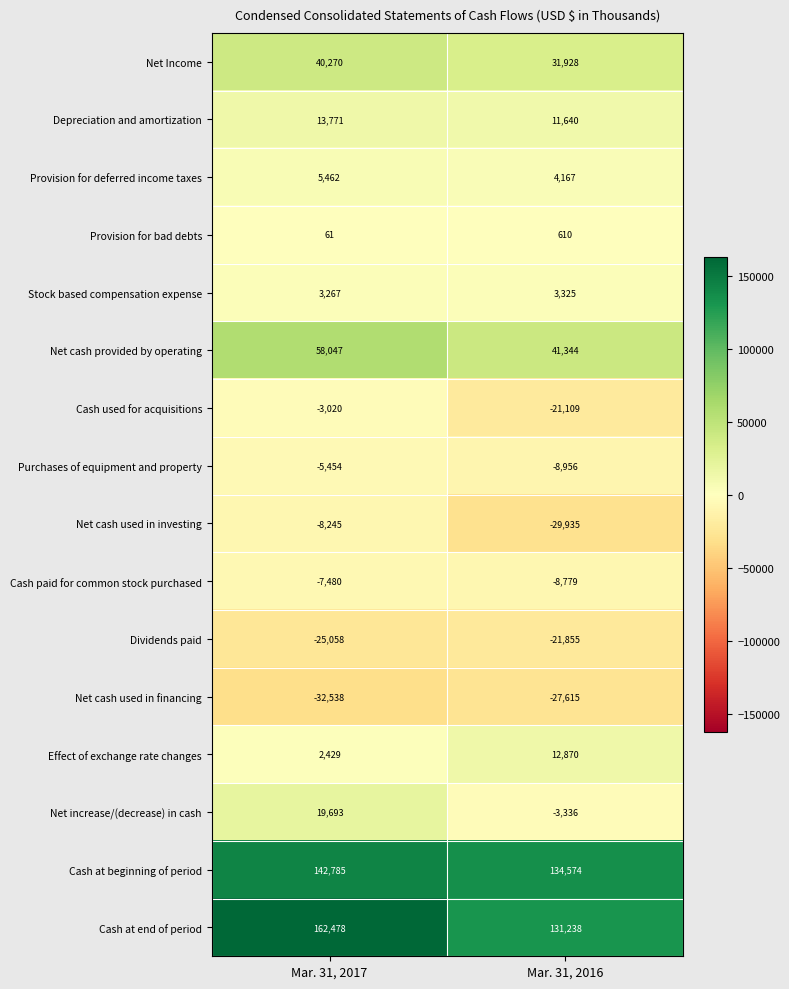

What is the difference between the Depreciation and amortization values at Mar. 31, 2017 and Mar. 31, 2016?

2131